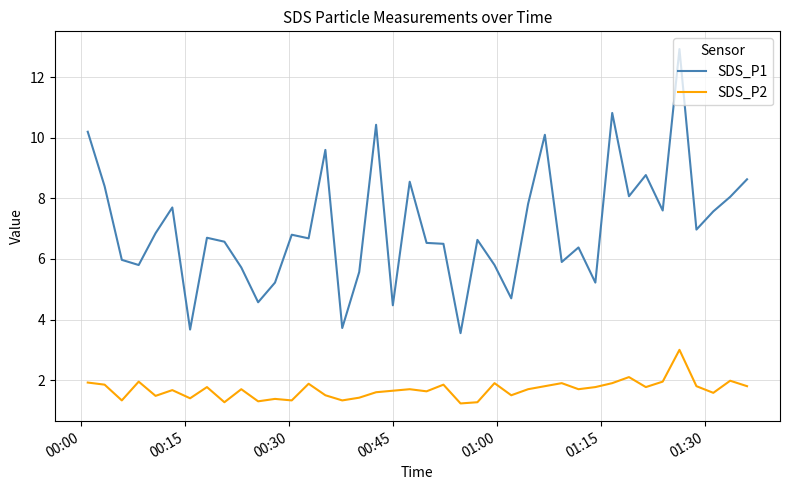

What is the difference between the maximum and minimum values in the SDS_P1 series?

9.4